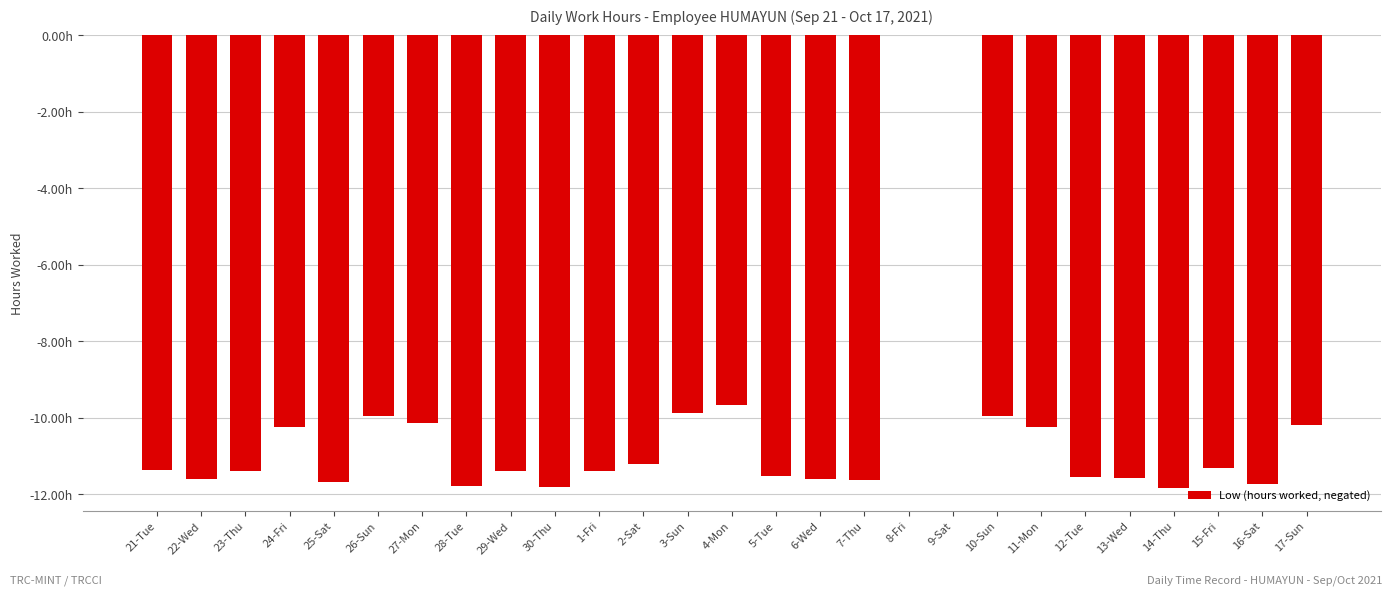

How many bars are there in total?

27